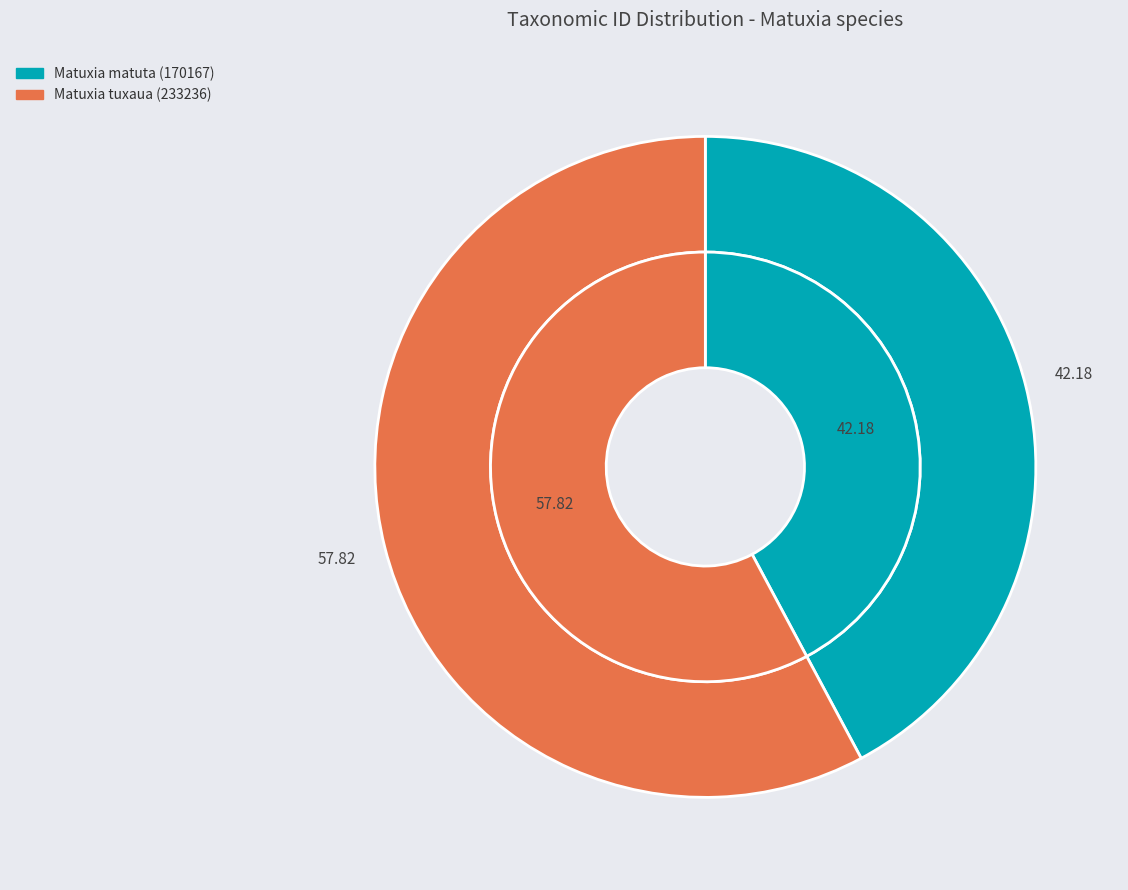

To the nearest percent, what is the difference between the largest and smallest slice percentages?

16%